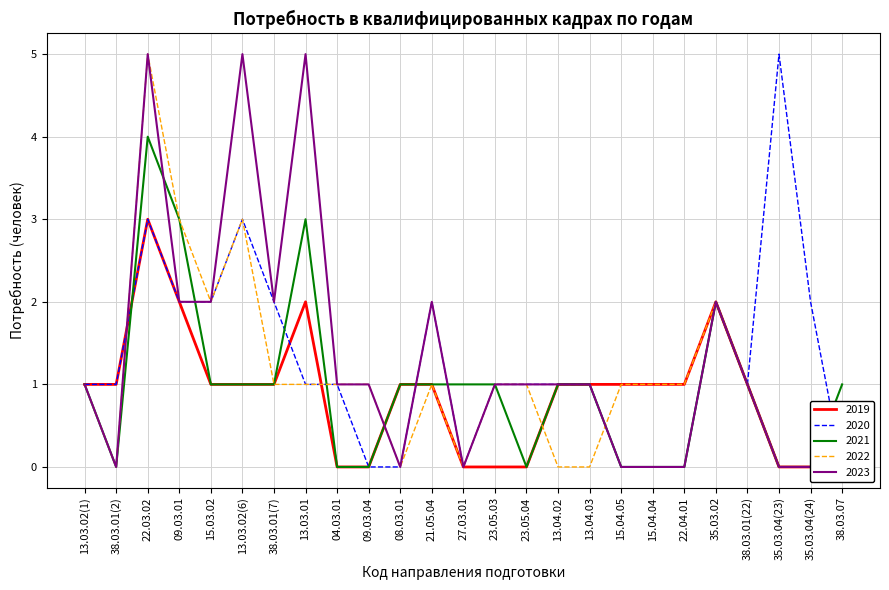

At how many categories does at least one series exceed 0?

25